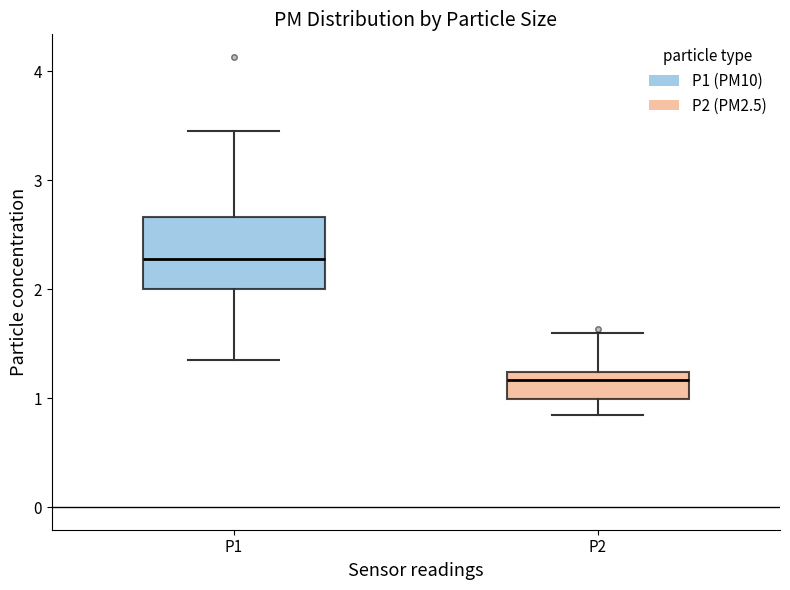

Reading left to right, transcribe this box plot: for each box, give where its median line is, the range the box spans, and where its two whiskers end, as read against the y-axis. The values are not printed on the chart, so give them approximately, as read against the axis.

P1: median 2.3, box 2.0 to 2.7, whiskers 1.4 to 3.5
P2: median 1.2 (just below the box's upper edge), box 1.0 to 1.2, whiskers 0.9 to 1.6